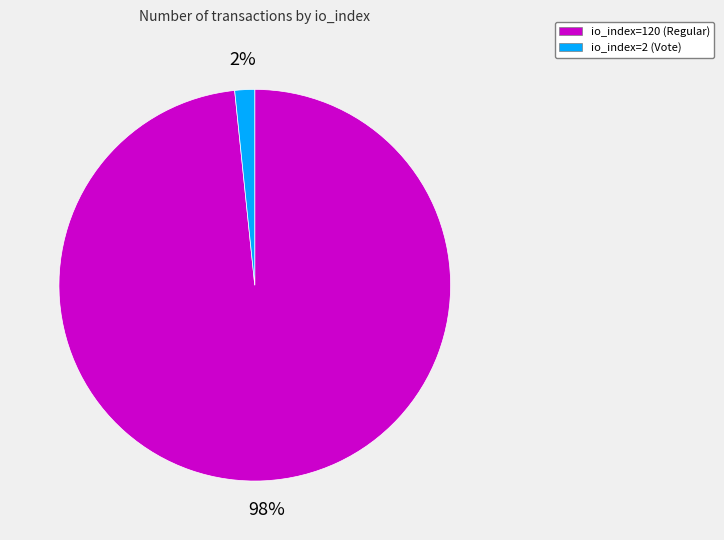

Does io_index=120 (Regular) account for over 50% of the chart?

Yes